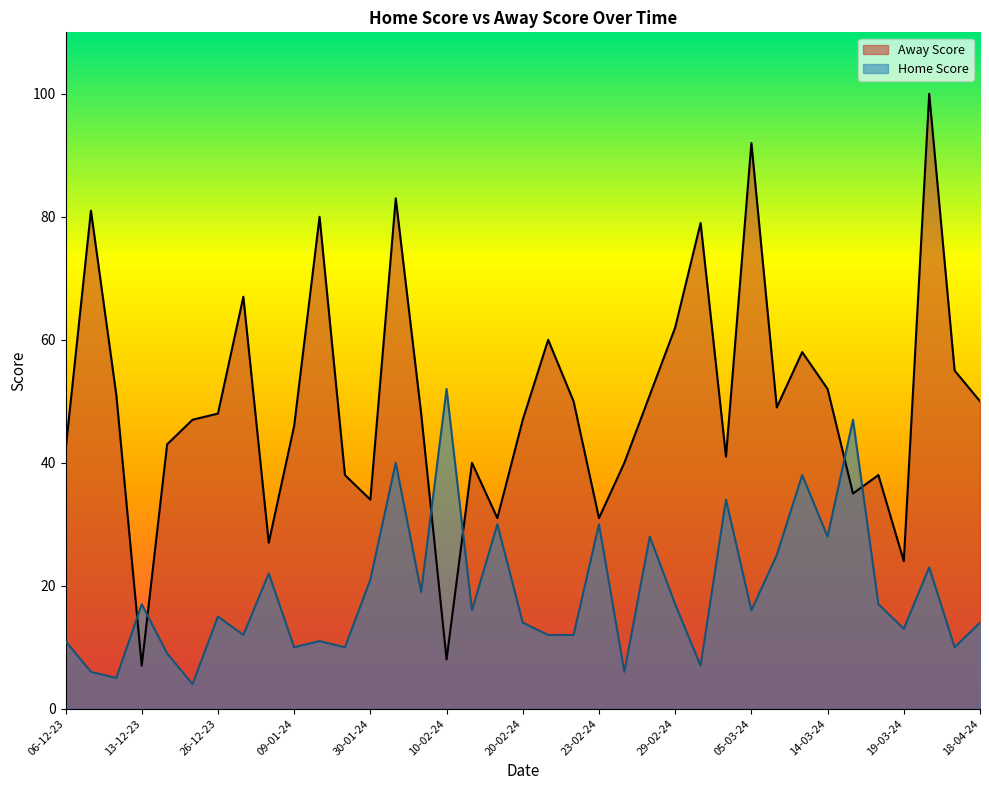

Between which two adjacent categories do Home Score and Away Score first intersect?

12-12-23 and 13-12-23